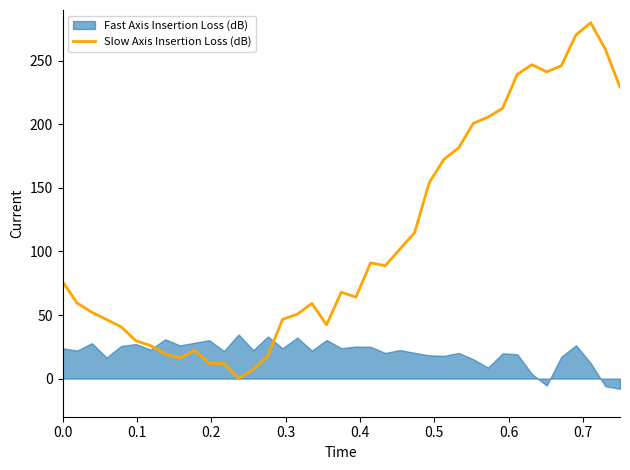

What is the highest value of the Slow Axis Insertion Loss (dB) series?

280.0